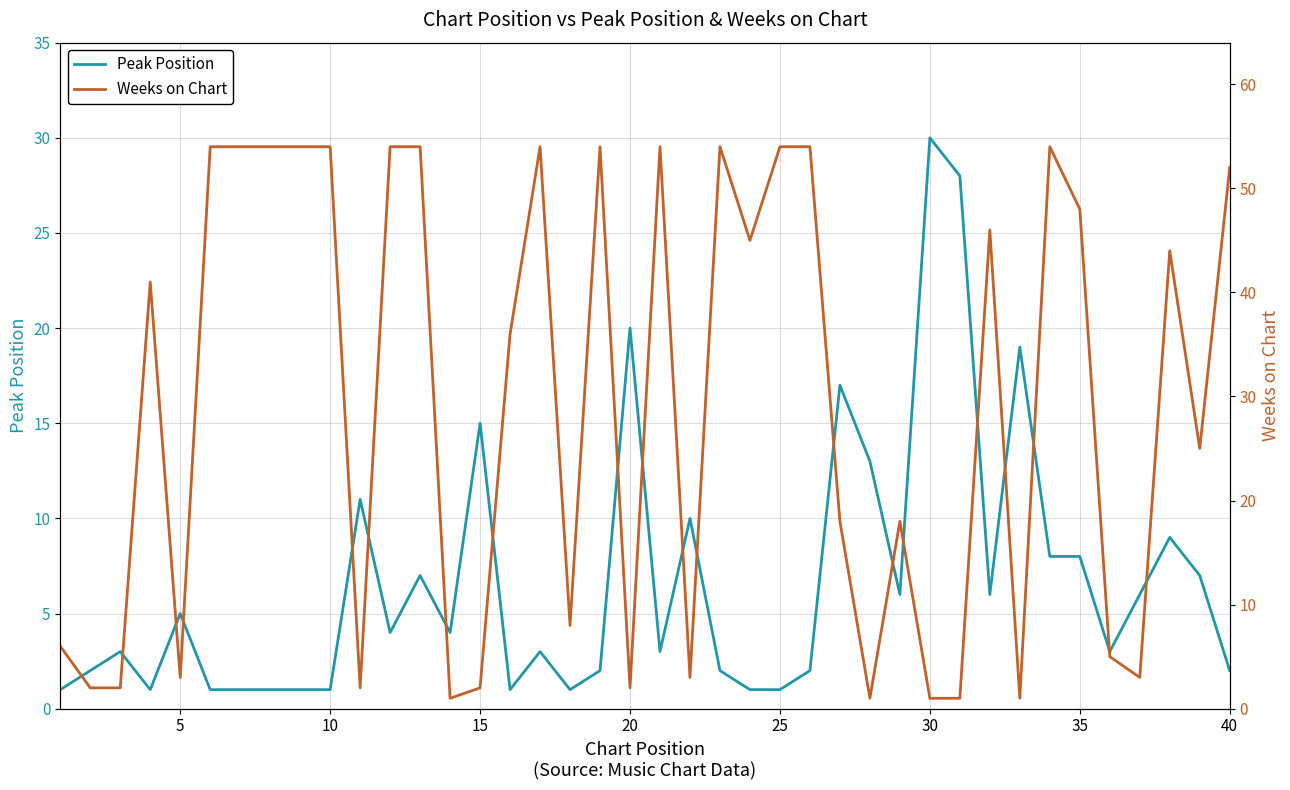

How many values in the Weeks on Chart series exceed 41?

19